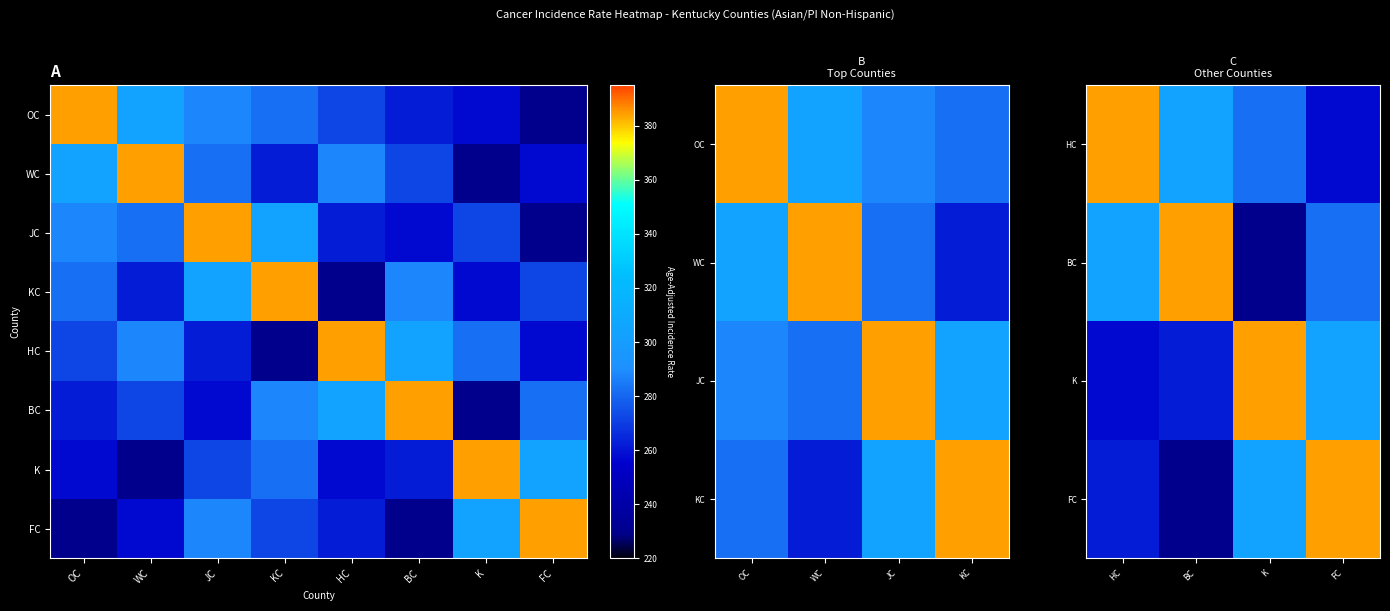

List the labels in order of Fayette County value, smallest first.

Oldham County, Boone County, Warren County, Hardin County, Kenton County, Jefferson County, Kentucky, Fayette County